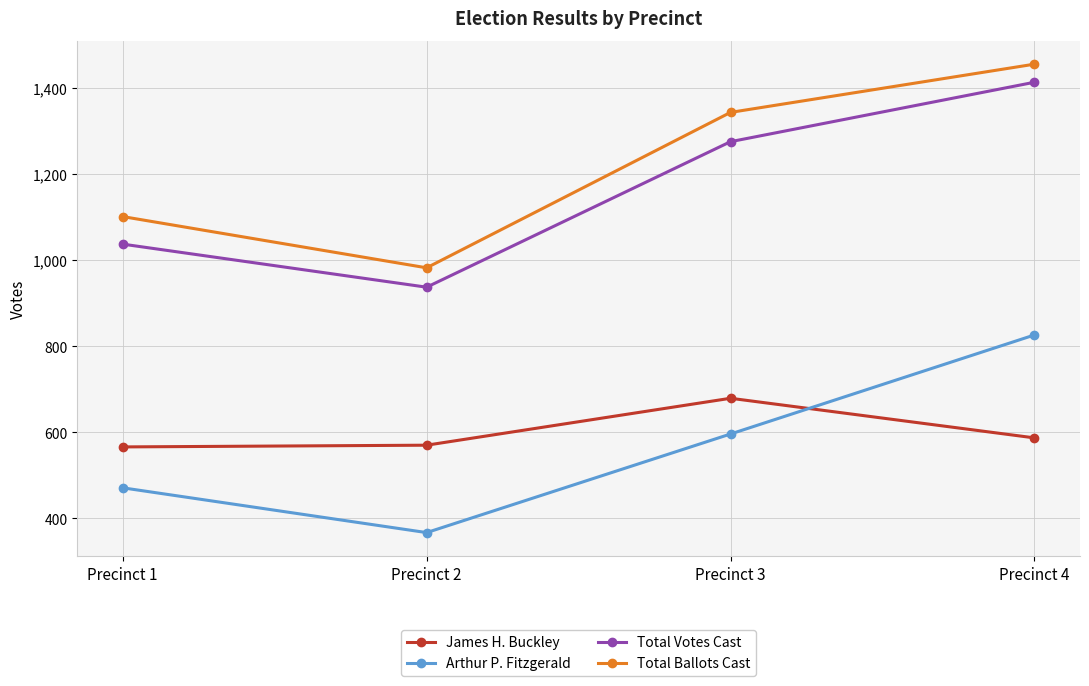

What is the sum of all Arthur P. Fitzgerald values?

2260